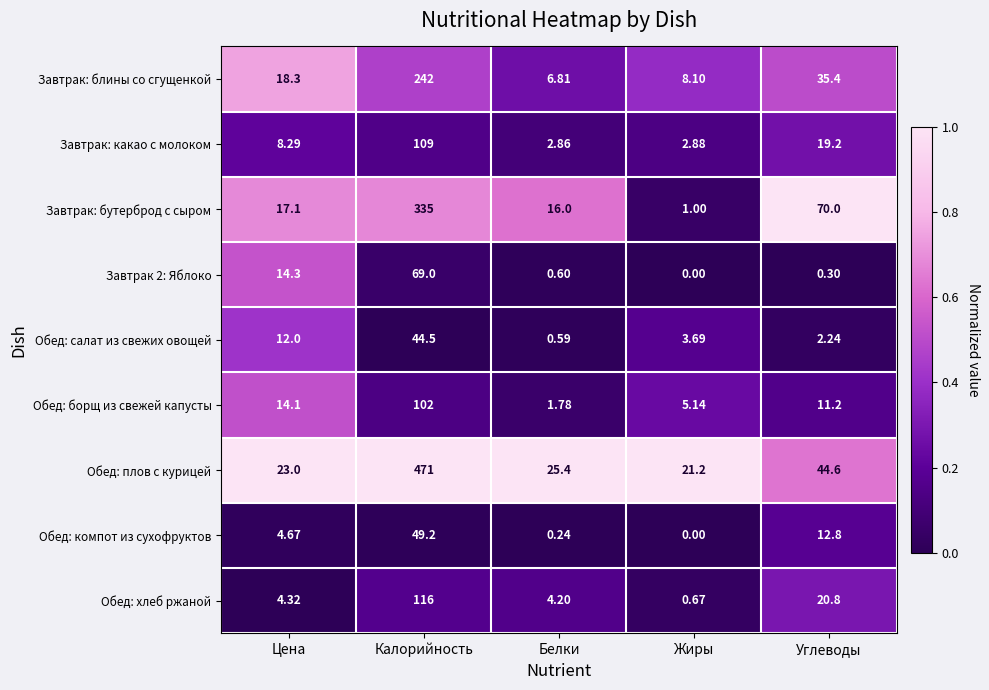

Between Цена and Жиры, which series saw the biggest shift?

Завтрак: бутерброд с сыром